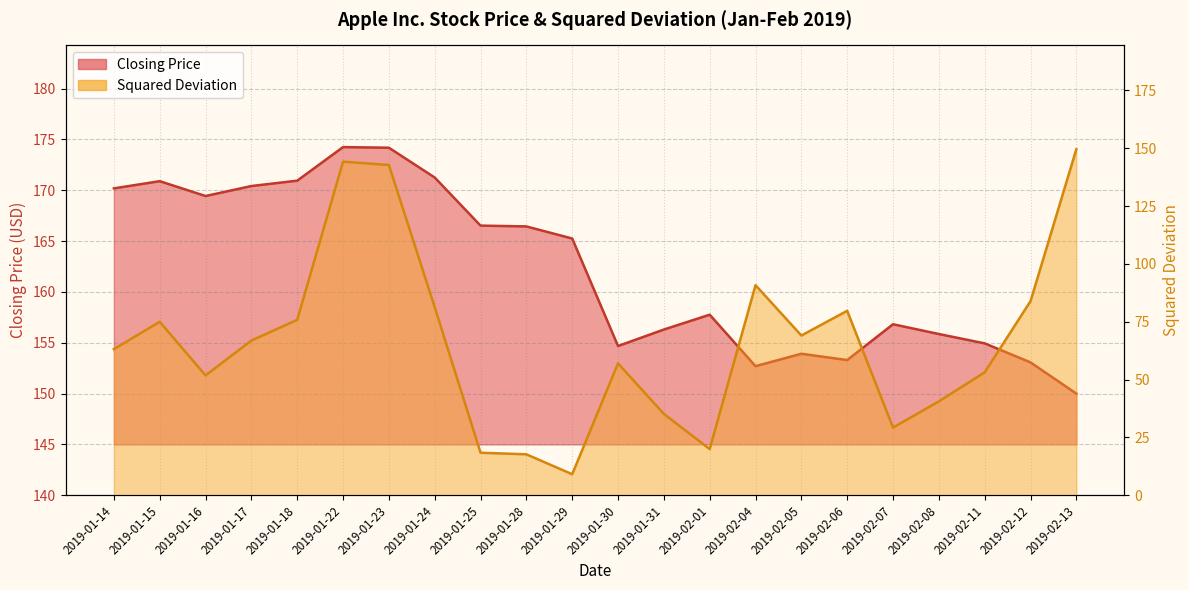

How many distinct data groups are displayed?

2